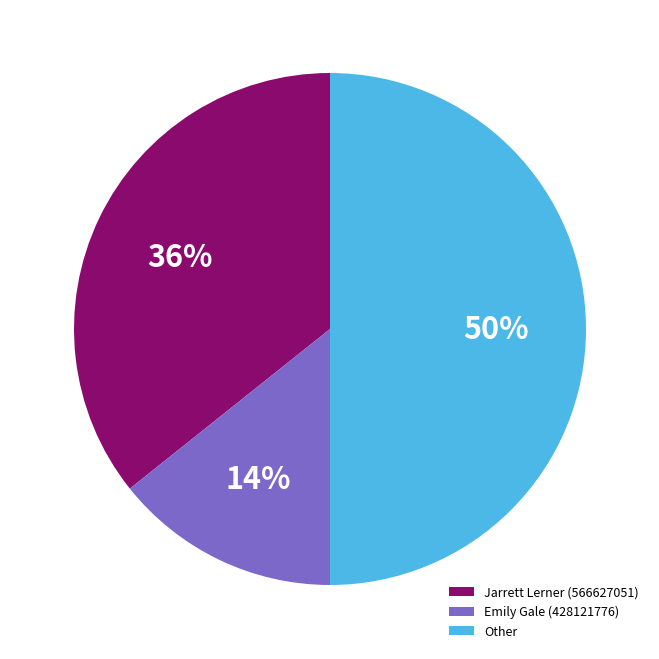

Does Jarrett Lerner (566627051) represent more than half of the total?

No